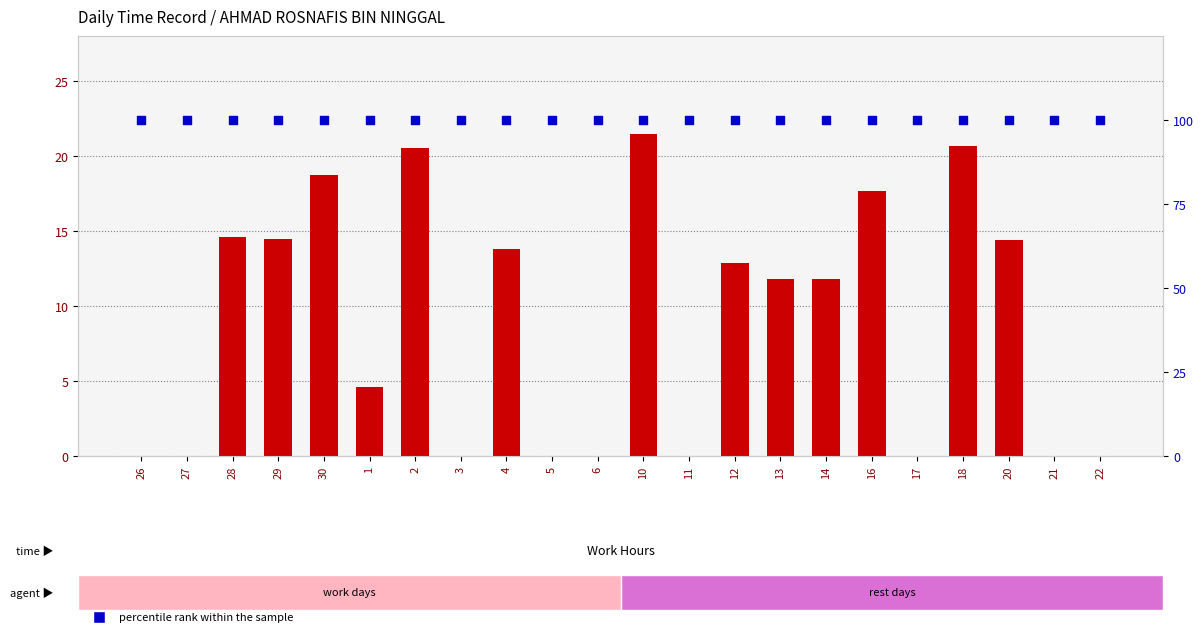

Which series reaches the minimum Y coordinate?

count